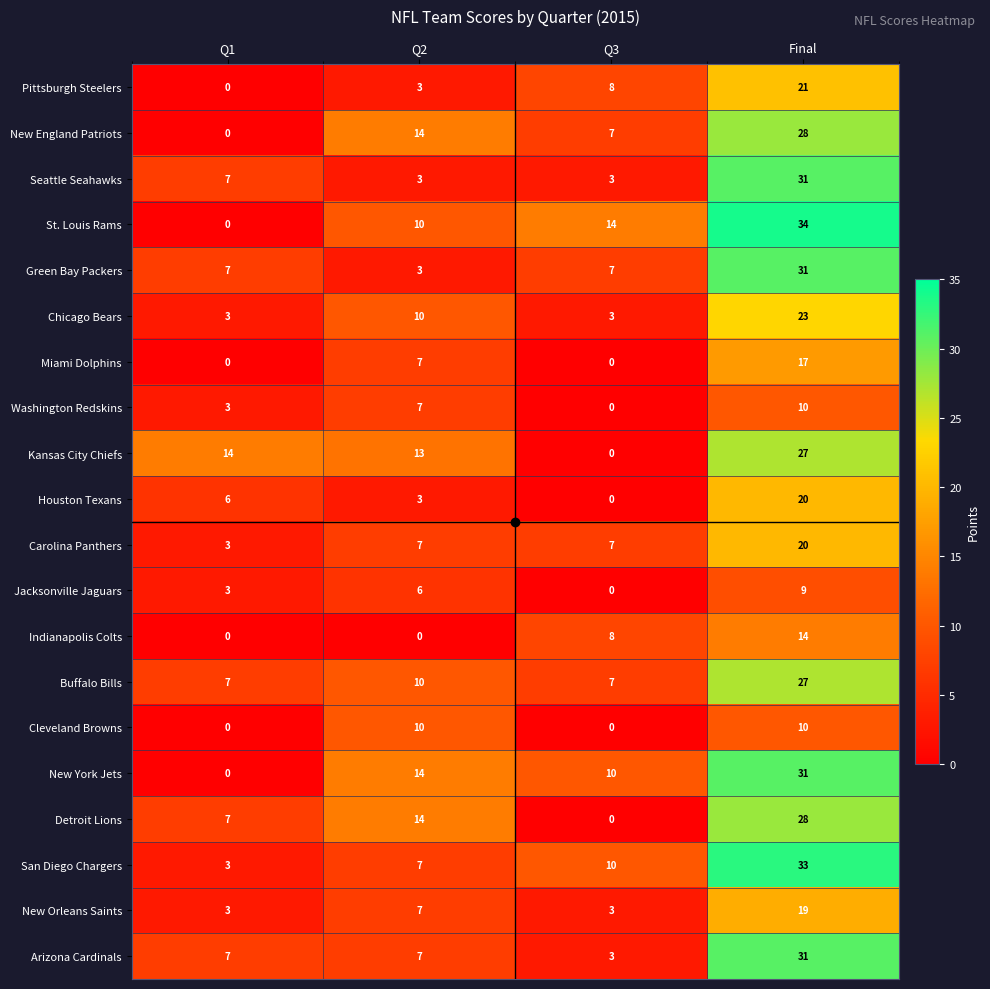

What is the spread (max minus min) of values at Q2?

14